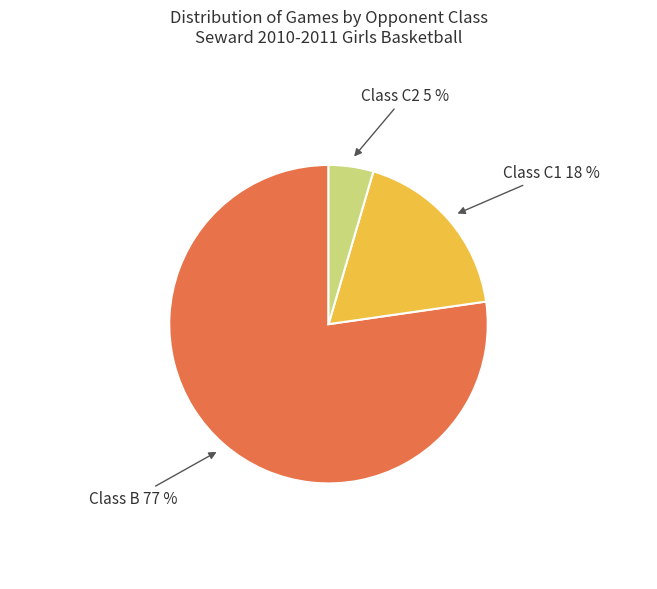

Is there a majority slice in this chart?

Yes